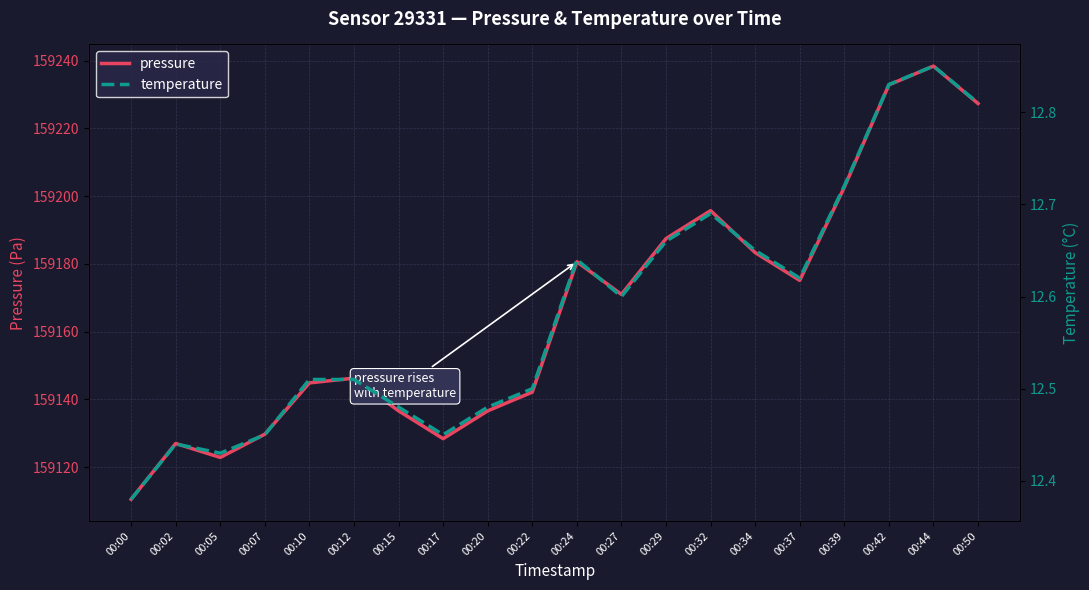

True or false: pressure and temperature intersect in this chart.

False